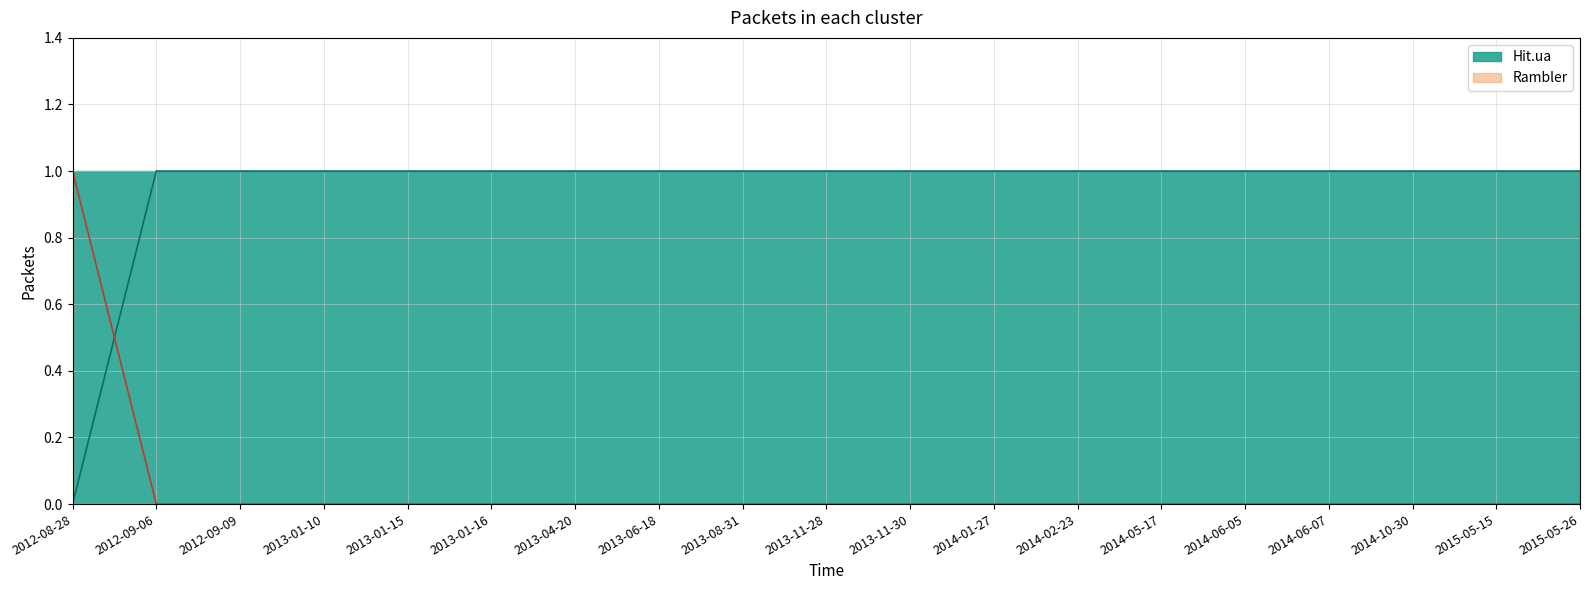

Which category has the highest value across all series?

2012-08-28